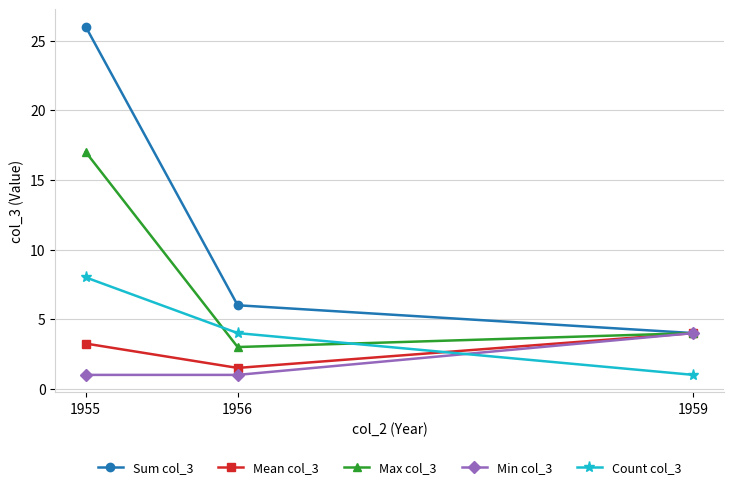

What is the maximum value shown in the chart?

26.0